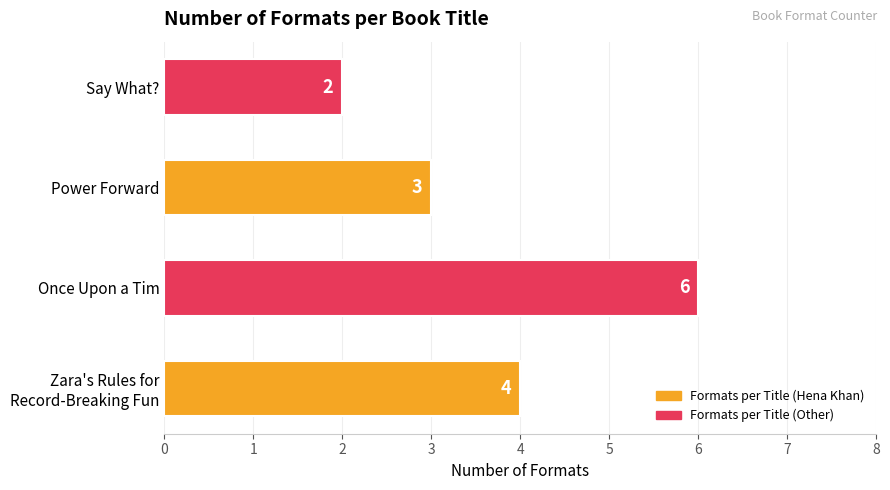

The value at Say What? is 2. True or false?

True